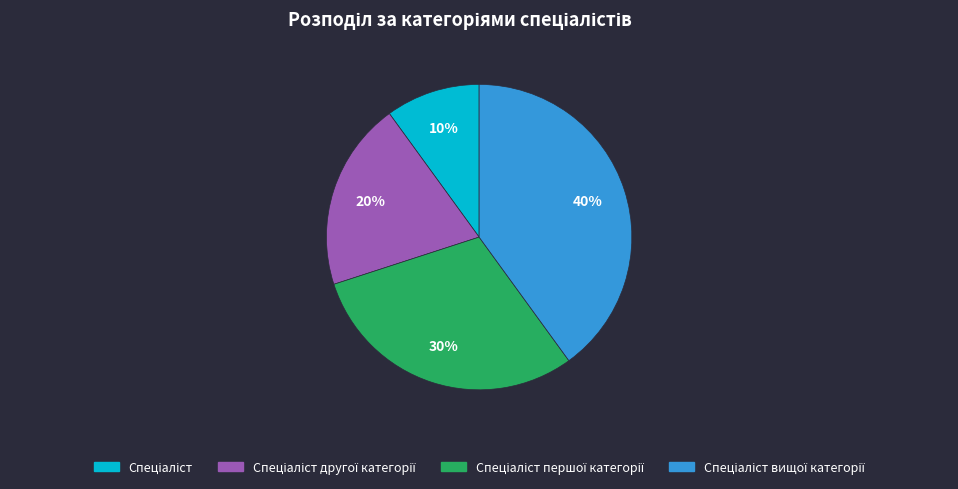

To the nearest percent, what is the average slice percentage?

25%